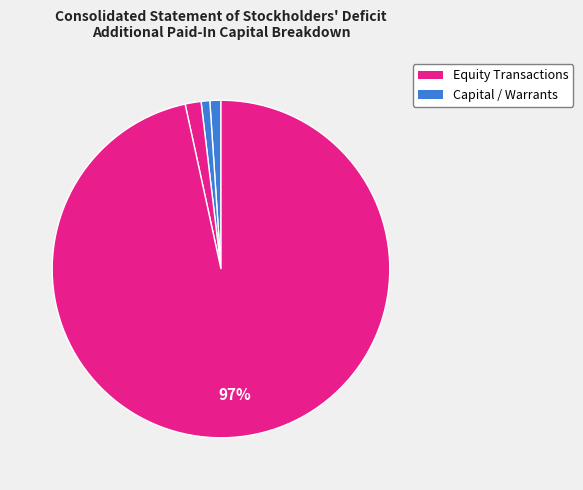

Is there a majority slice in this chart?

Yes